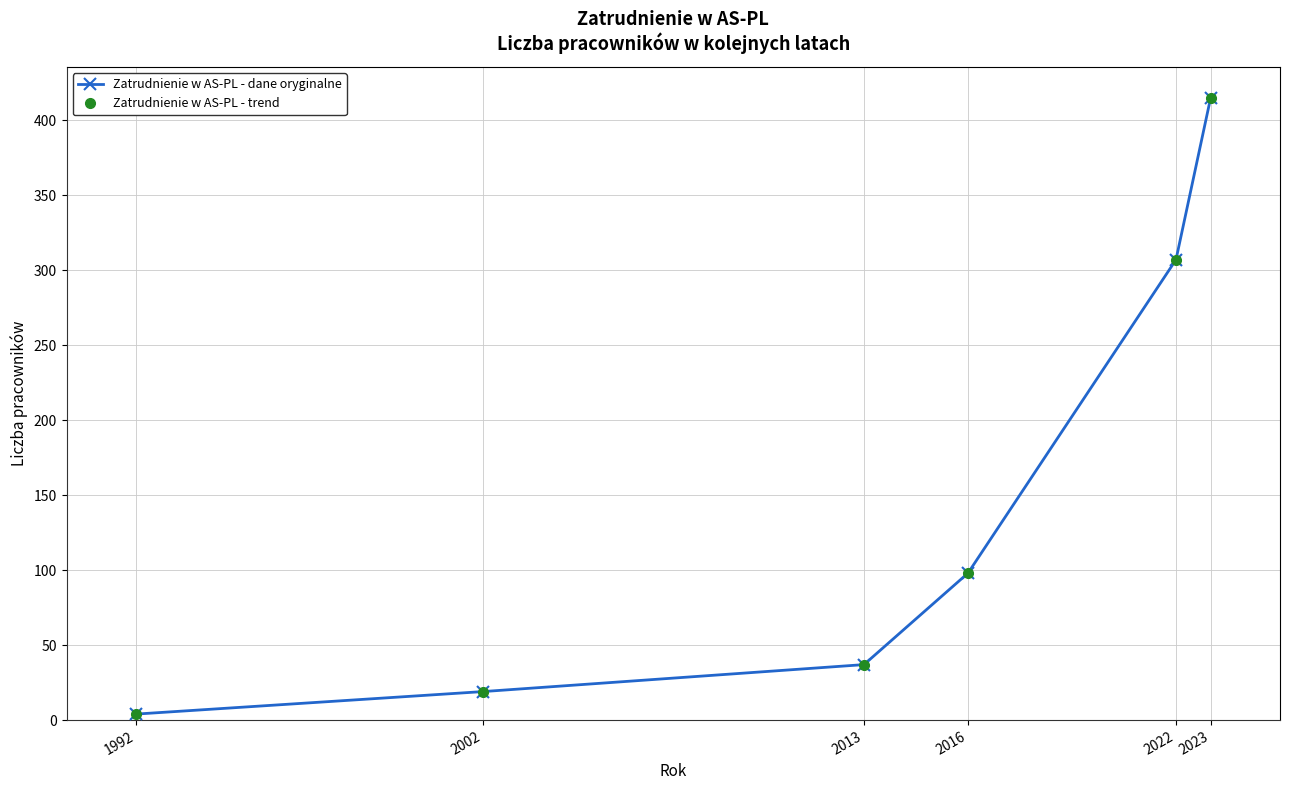

True or false: Zatrudnienie w AS-PL - dane oryginalne has more than 0 interior local peaks.

False